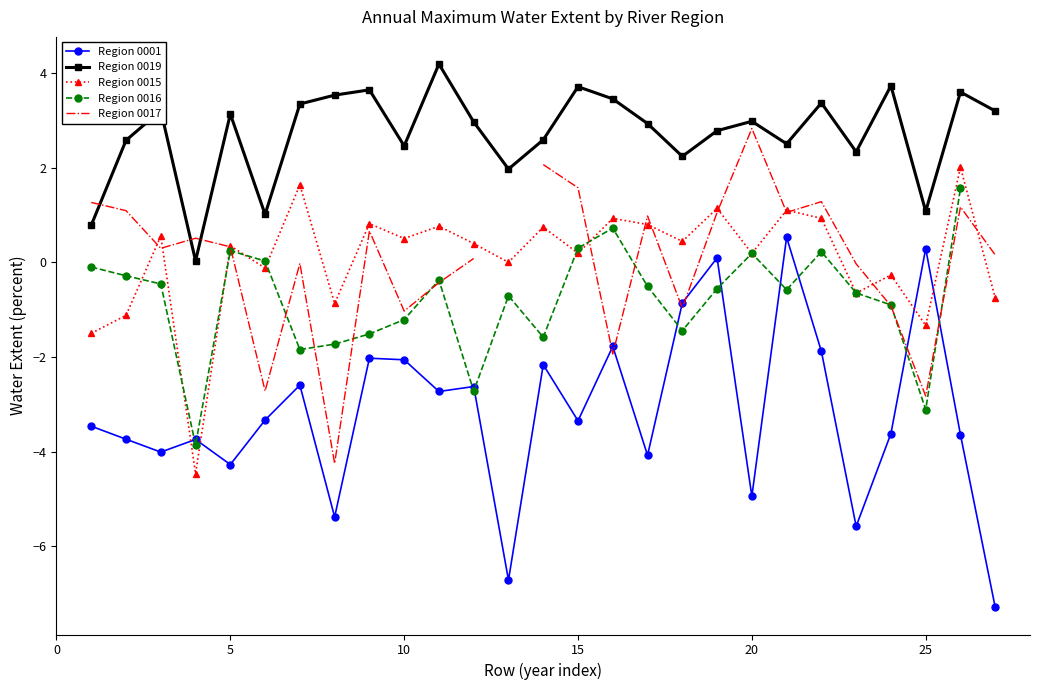

What is the minimum value for Region 0001?

-7.3